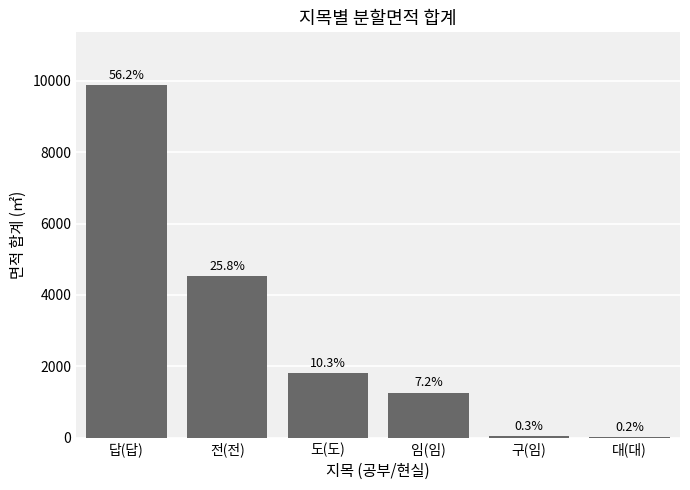

The chart shows a value of 78.9 at 구(임). True or false?

False